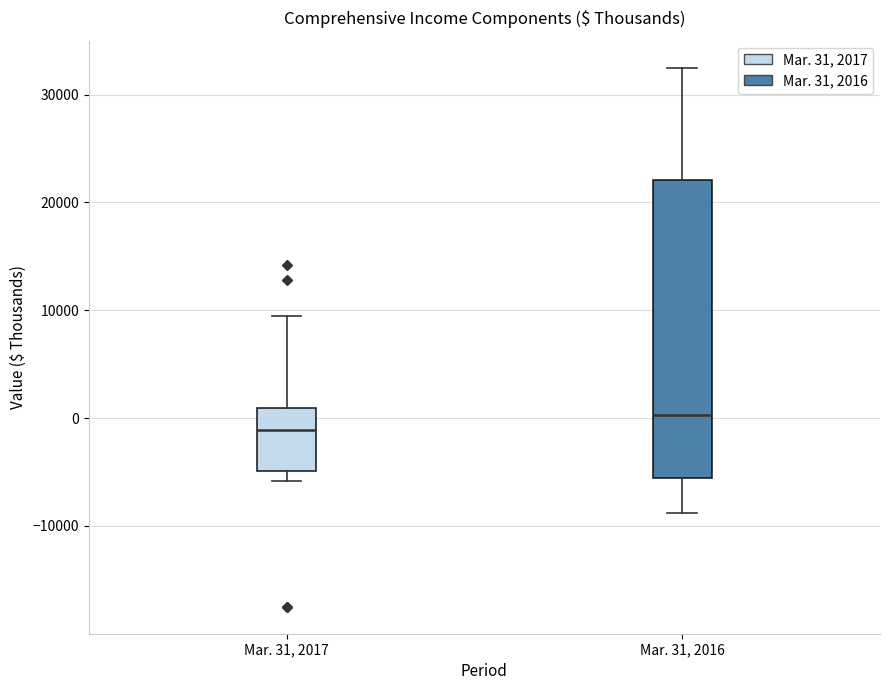

Which box's median line is the highest?

Mar. 31, 2016